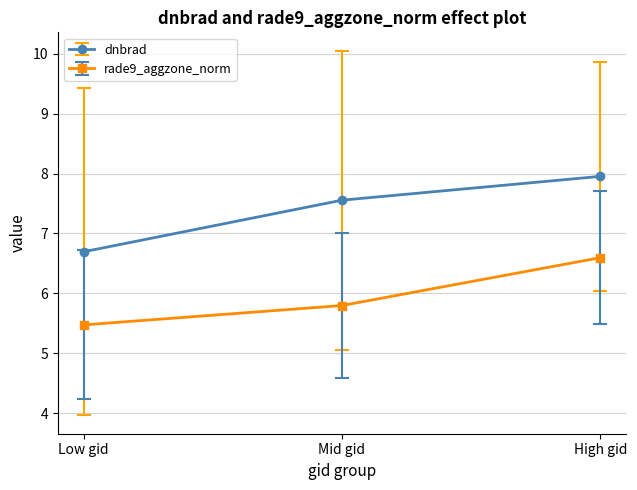

At which label is rade9_aggzone_norm closest to 6?

Mid gid